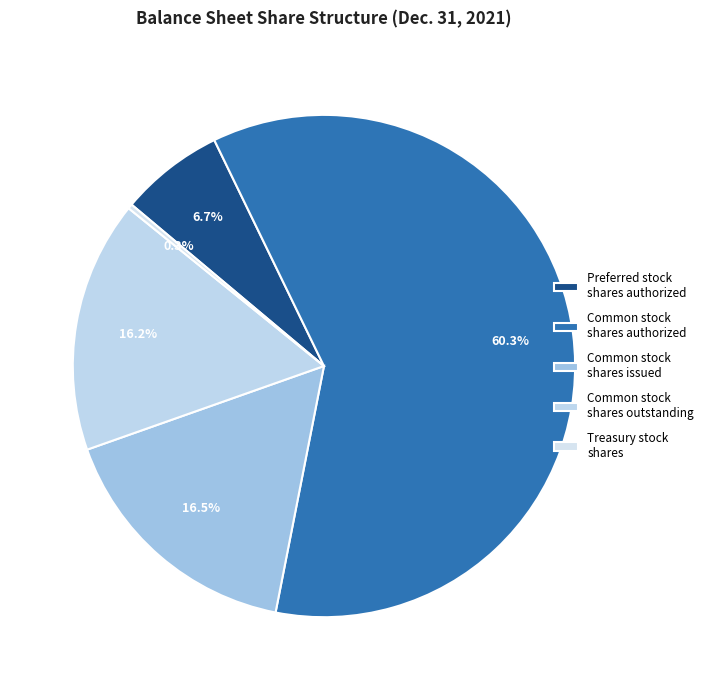

How many slices are in this pie chart?

5